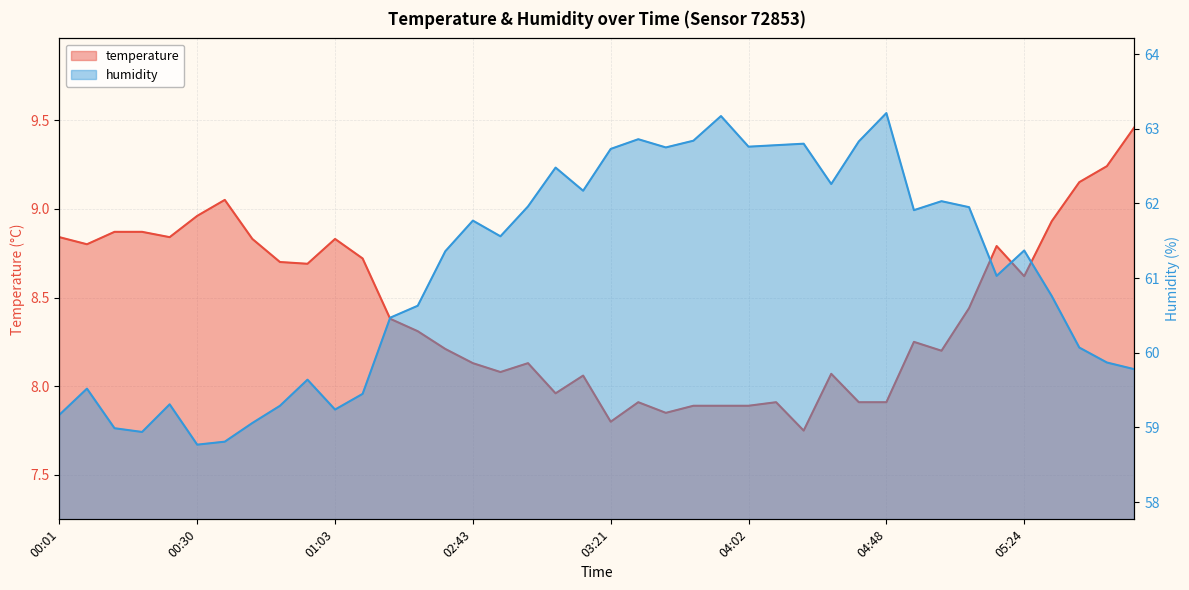

At which category is the sum across all series the highest?

04:48